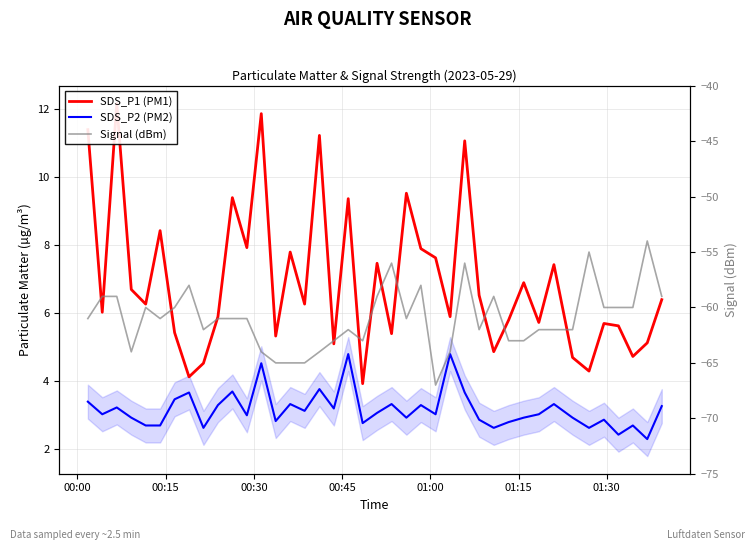

What is the difference between the maximum and second lowest values in the SDS_P2 (PM2) series?

2.4